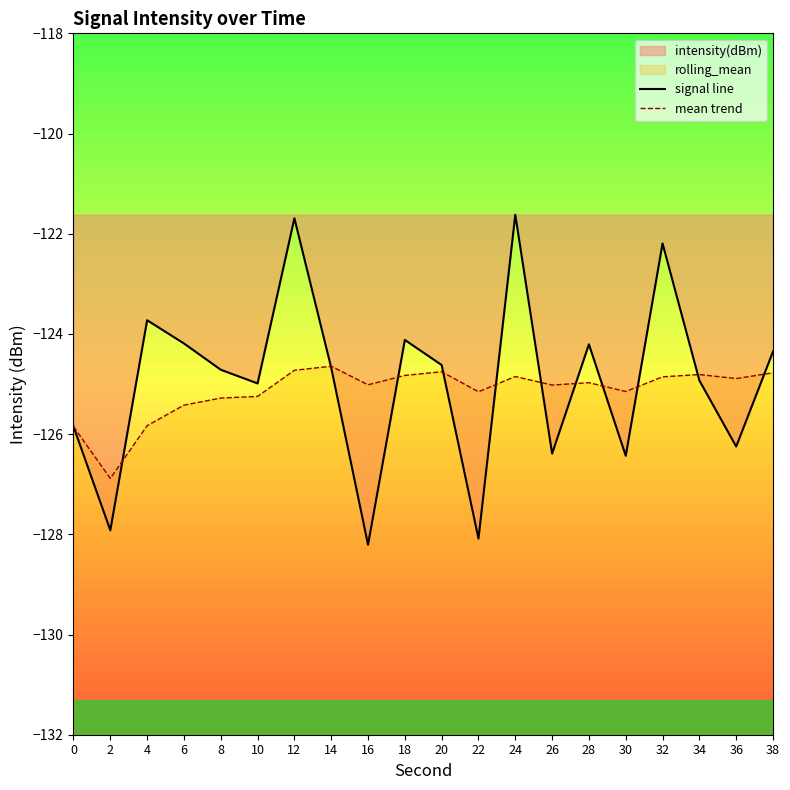

Where is the first local maximum for signal line?

4